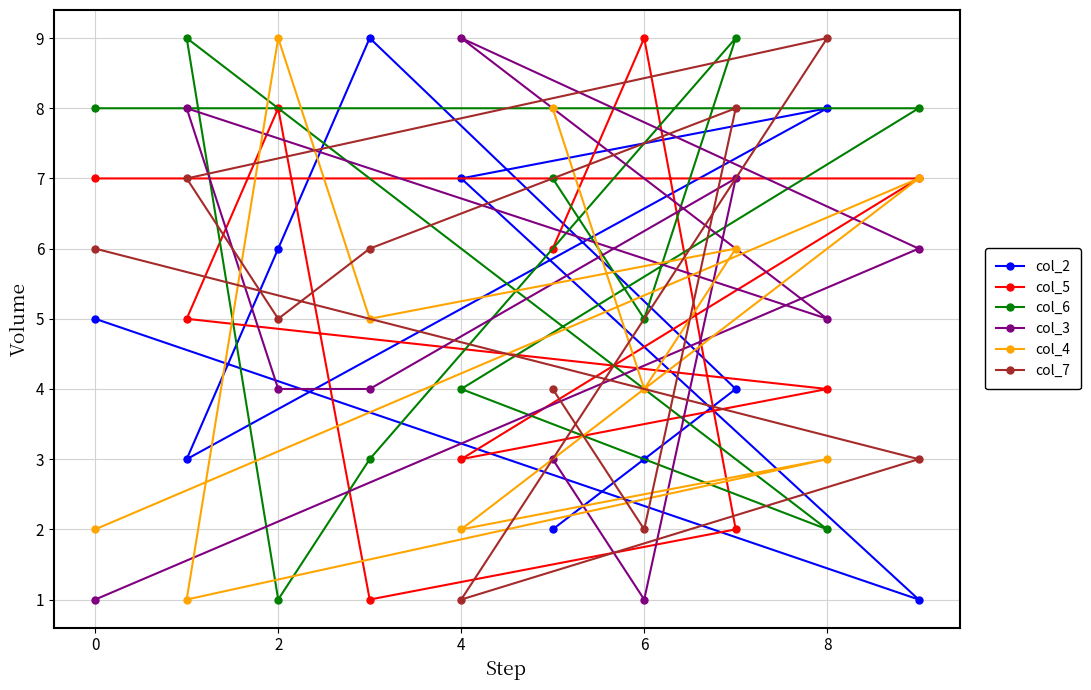

What is the approximate value of col_2 at 8?

8